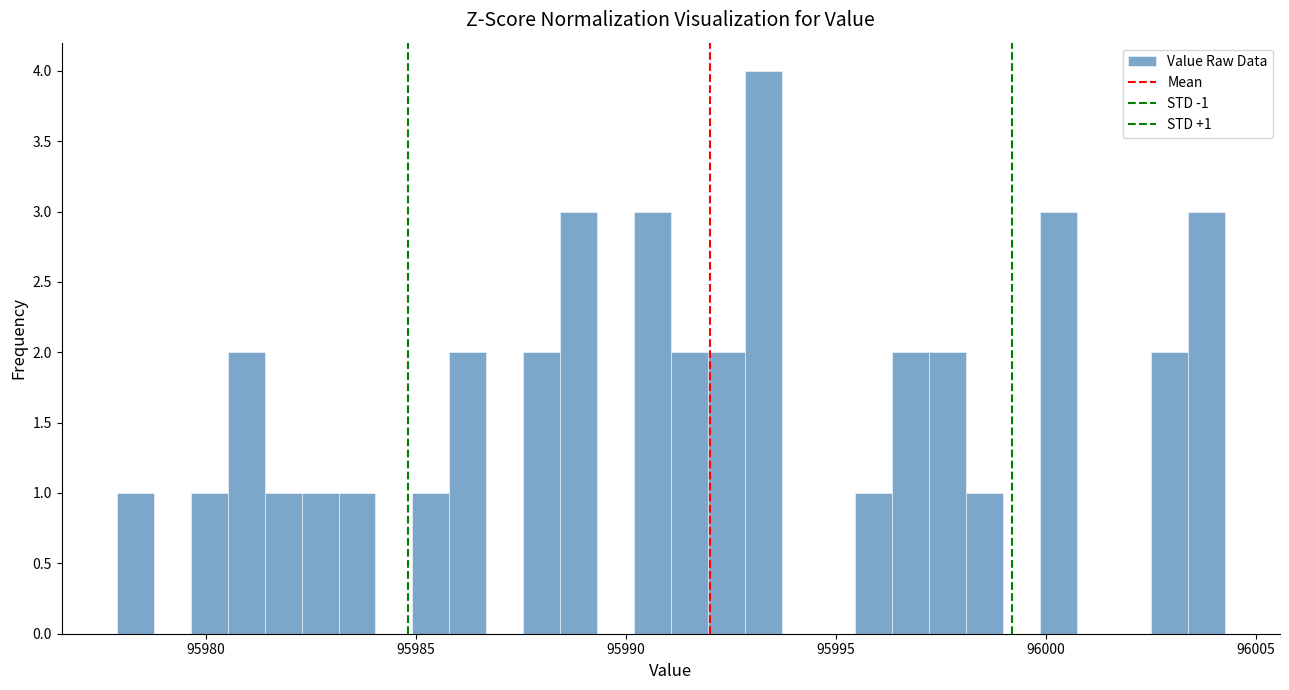

Around what value on the x-axis is the tallest bar? Give the approximate position of its centre, as read against the axis.

95993.5